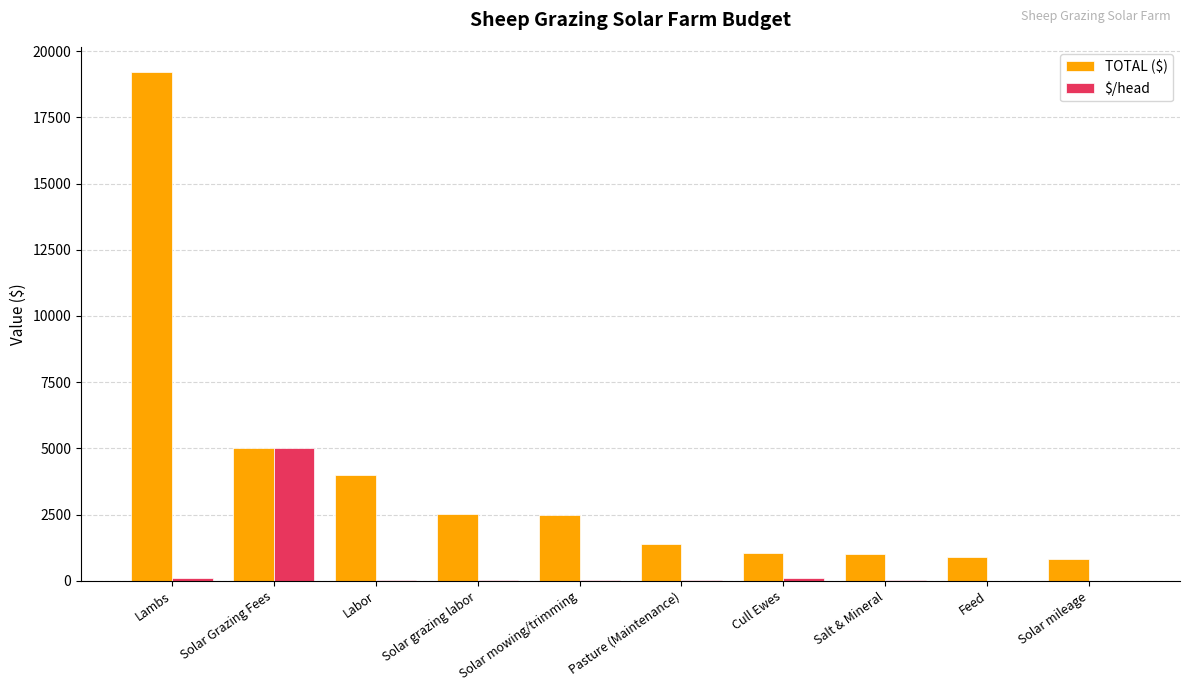

True or false: TOTAL ($) has a value of 1375.0 at Pasture (Maintenance).

True